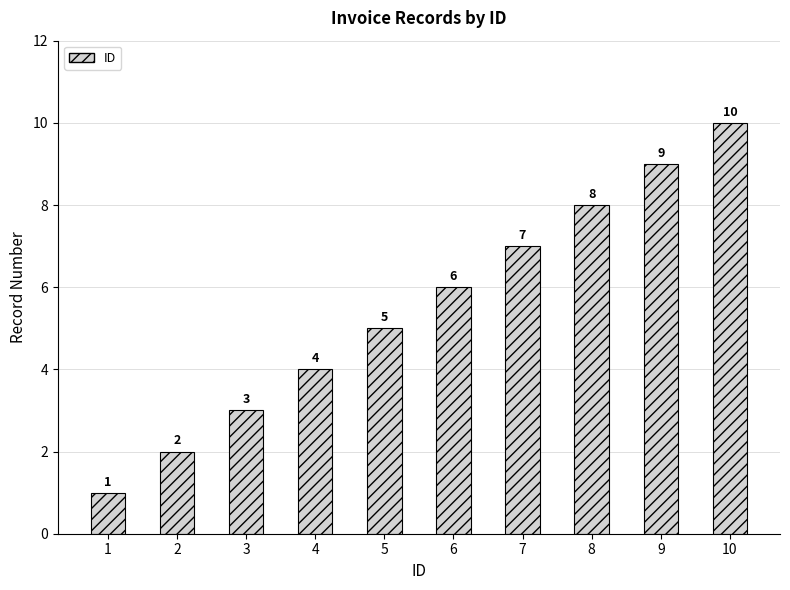

Which label corresponds to the smallest value in the chart?

1